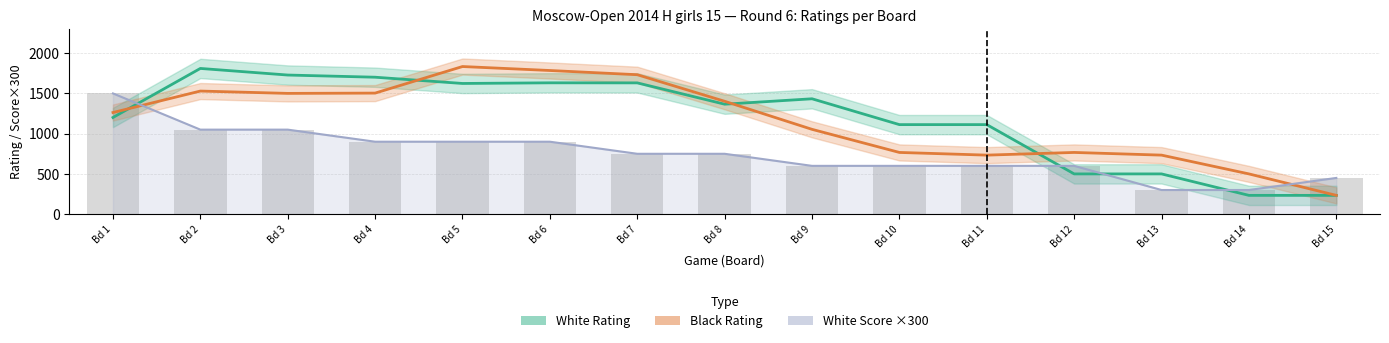

The value of White Rating at Loyko Karina is 1237.3. True or false?

False